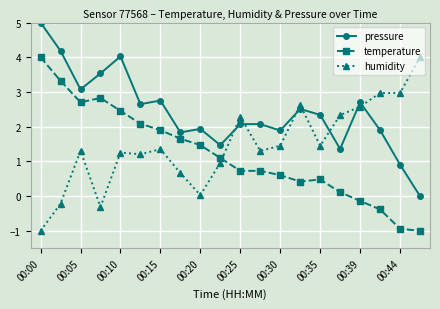

Rank the series by their average value, from highest to lowest.

pressure, humidity, temperature